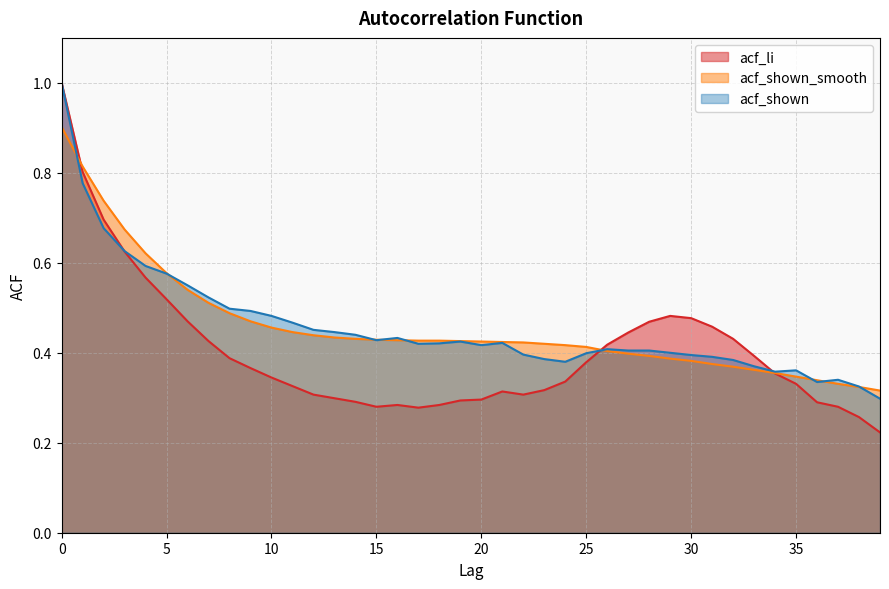

How many categories are shown in the chart?

40